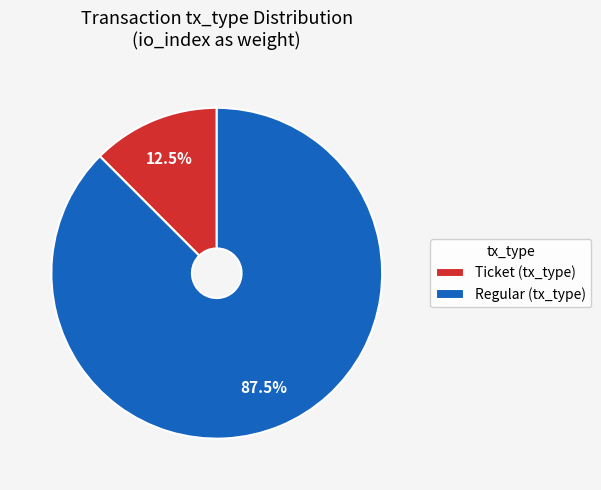

What is the smallest slice in the pie chart?

Ticket (tx_type)